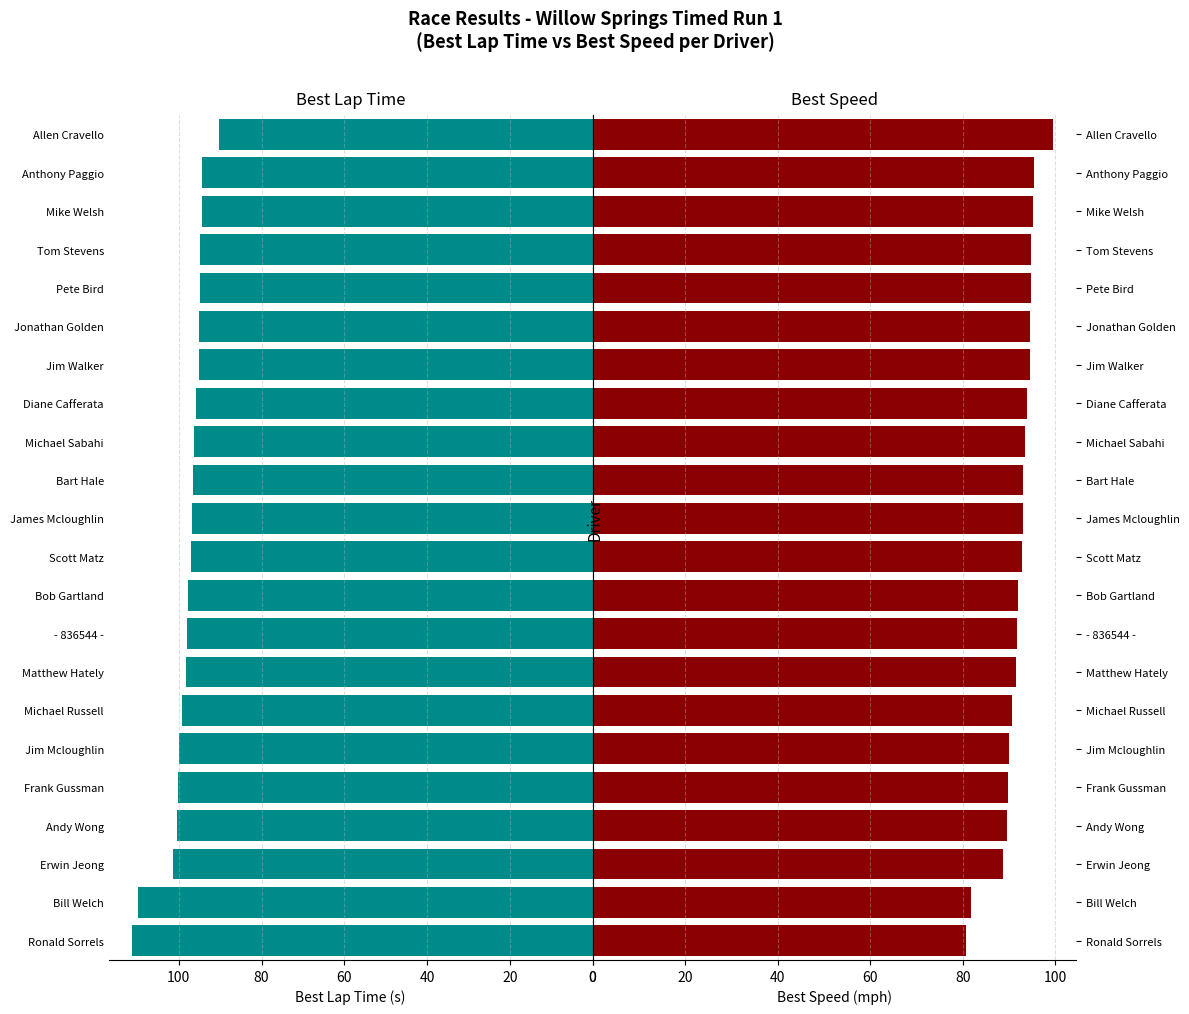

Reading left to right, extract all data points from this chart.

Best Lap time: 90.3	94.4	94.4	94.9	95.0	95.1	95.1	95.8	96.3	96.7	96.7	97.1	97.8	98.1	98.4	99.3	100.0	100.3	100.6	101.4	110.0	111.4
Best Speed: 99.6	95.4	95.3	94.9	94.7	94.7	94.6	94.0	93.5	93.1	93.1	92.7	92.0	91.8	91.5	90.6	90.0	89.8	89.5	88.8	81.8	80.8